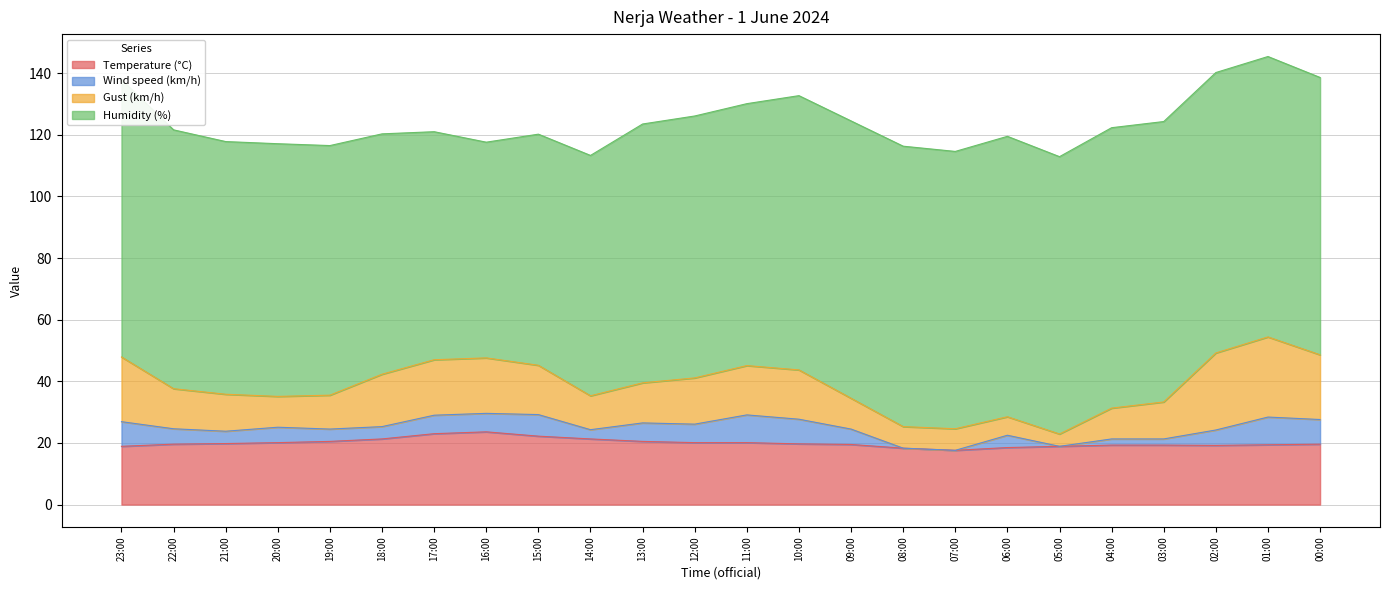

What are all the series names shown in the legend?

Temperature (°C), Wind speed (km/h), Gust (km/h), Humidity (%)